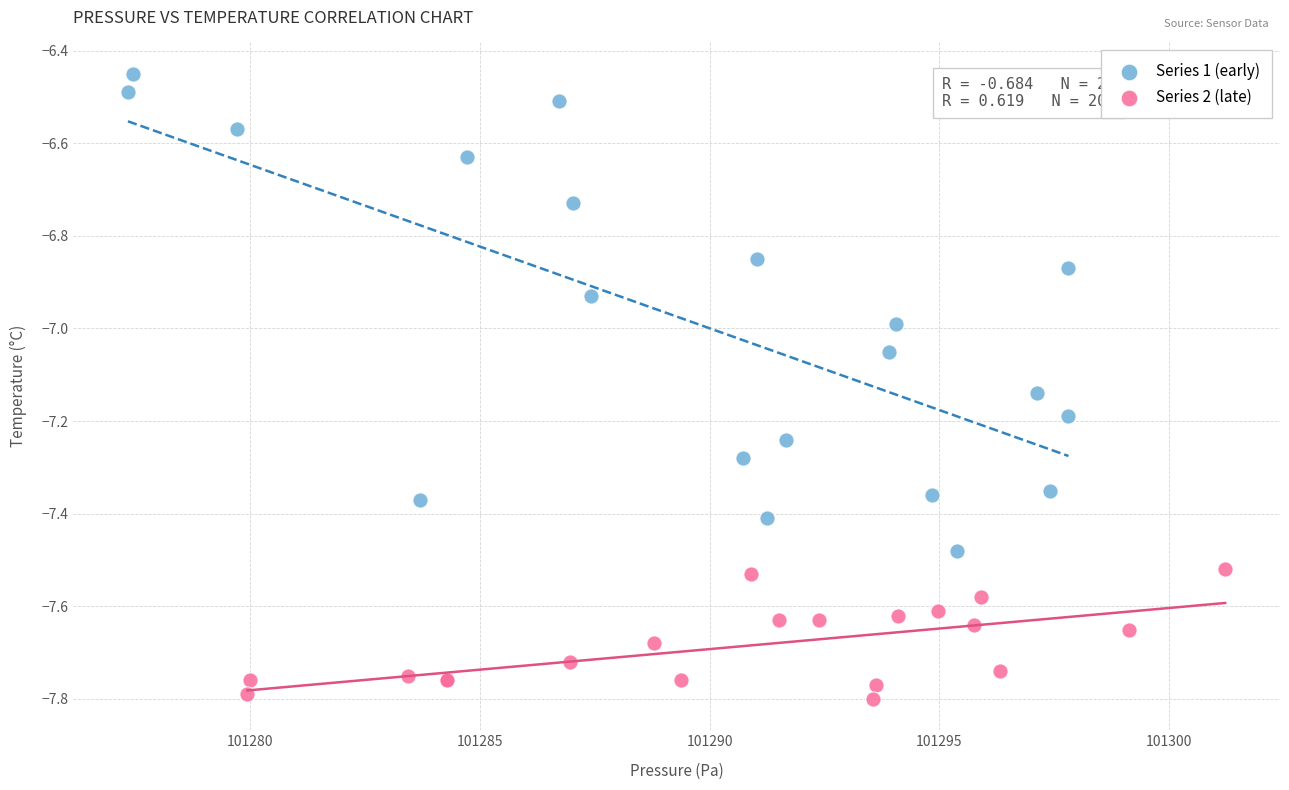

What are all the series names shown in the legend?

Series 1 (early), Series 2 (late)